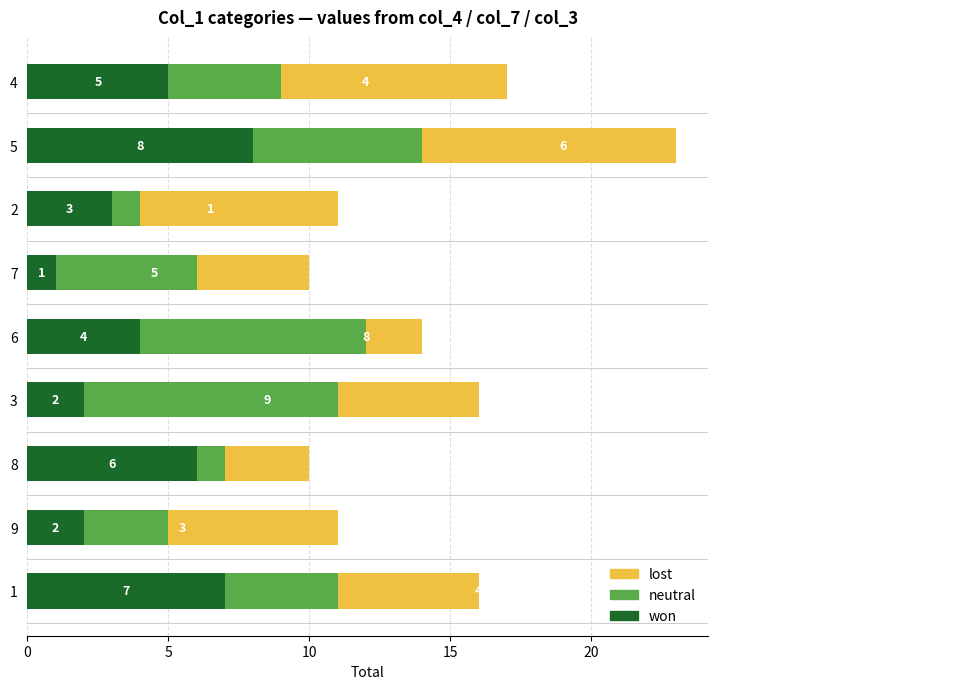

What is the difference between the won values at 3 and 4?

3